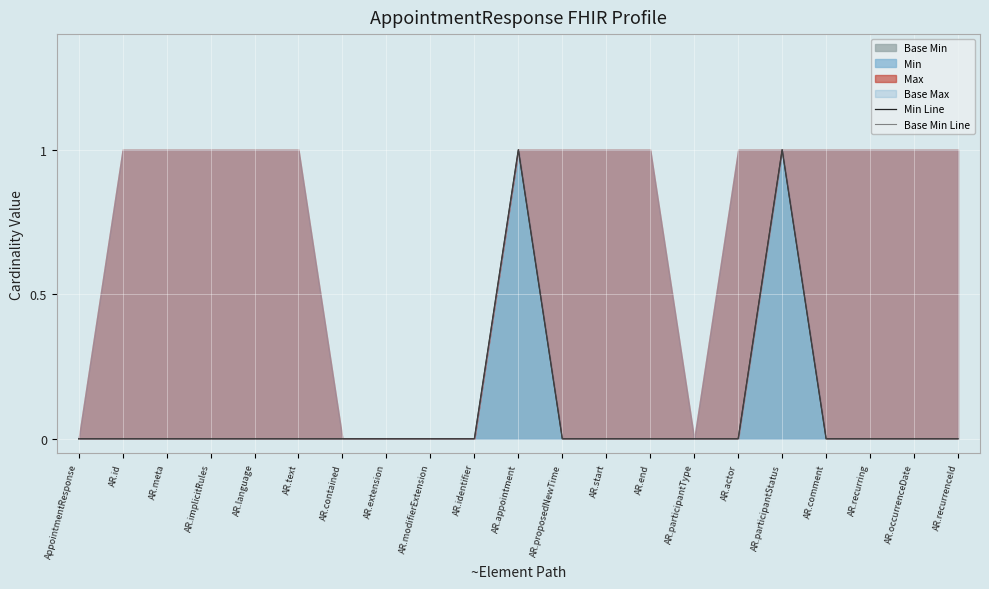

How many lines are shown in the chart?

2